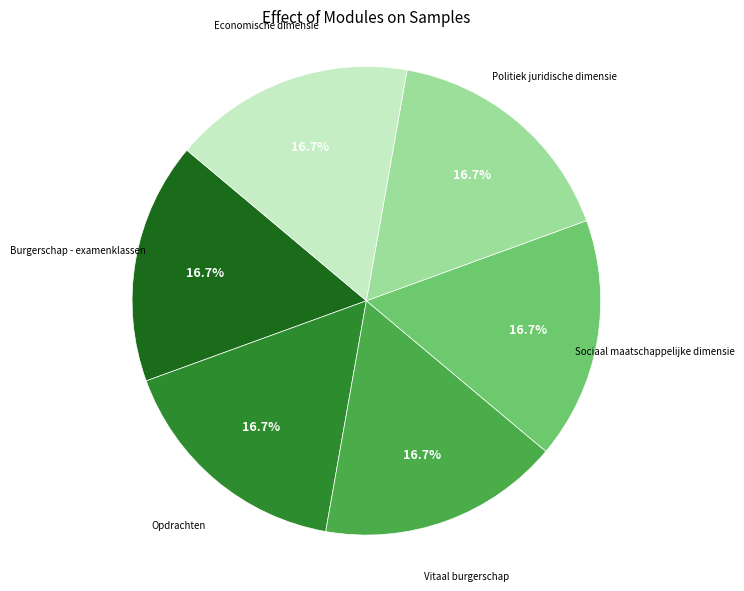

Does any single category account for the majority?

No